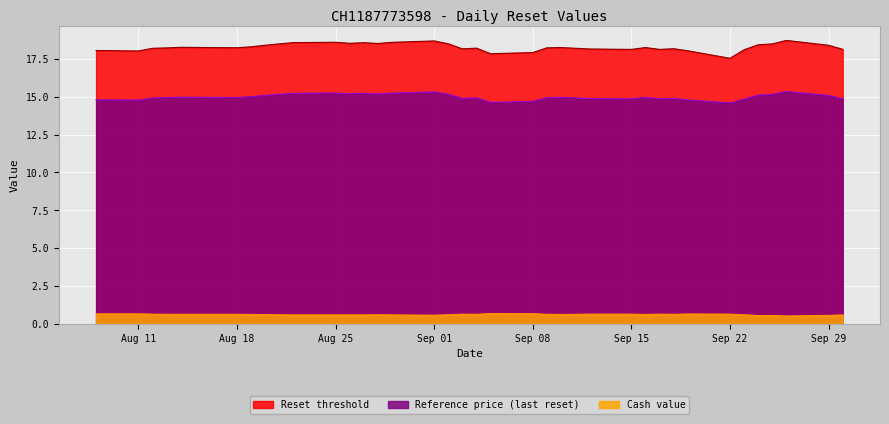

True or false: Reset threshold and Reference price cross at least once.

False